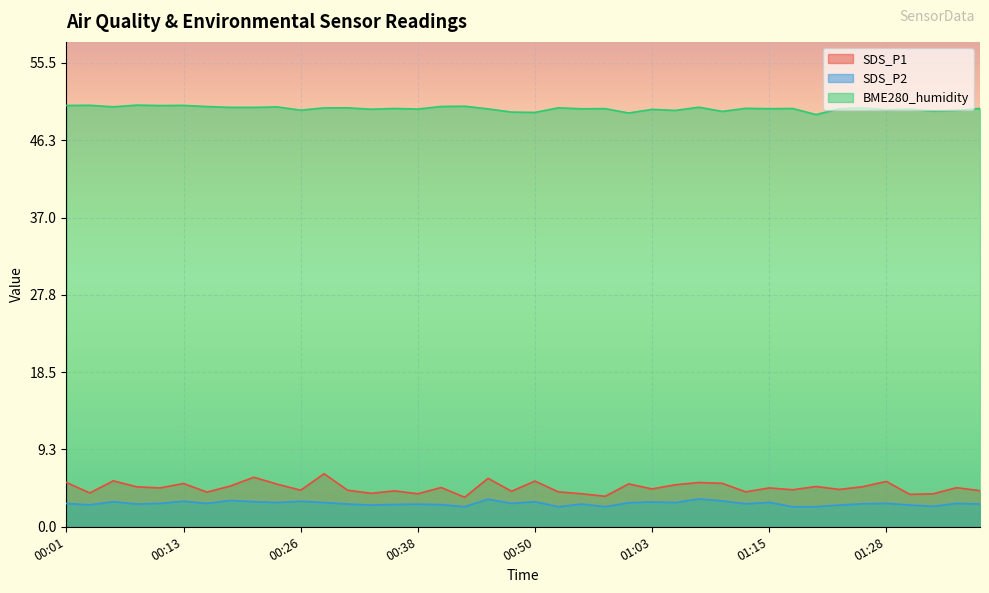

Is it true that SDS_P1 equals 6.8 at 01:20?

False